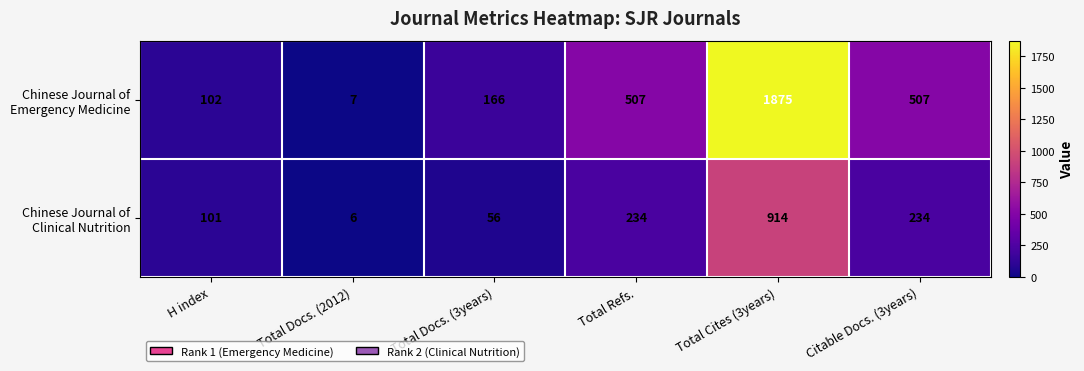

What is the difference between the highest and lowest values at H index?

1